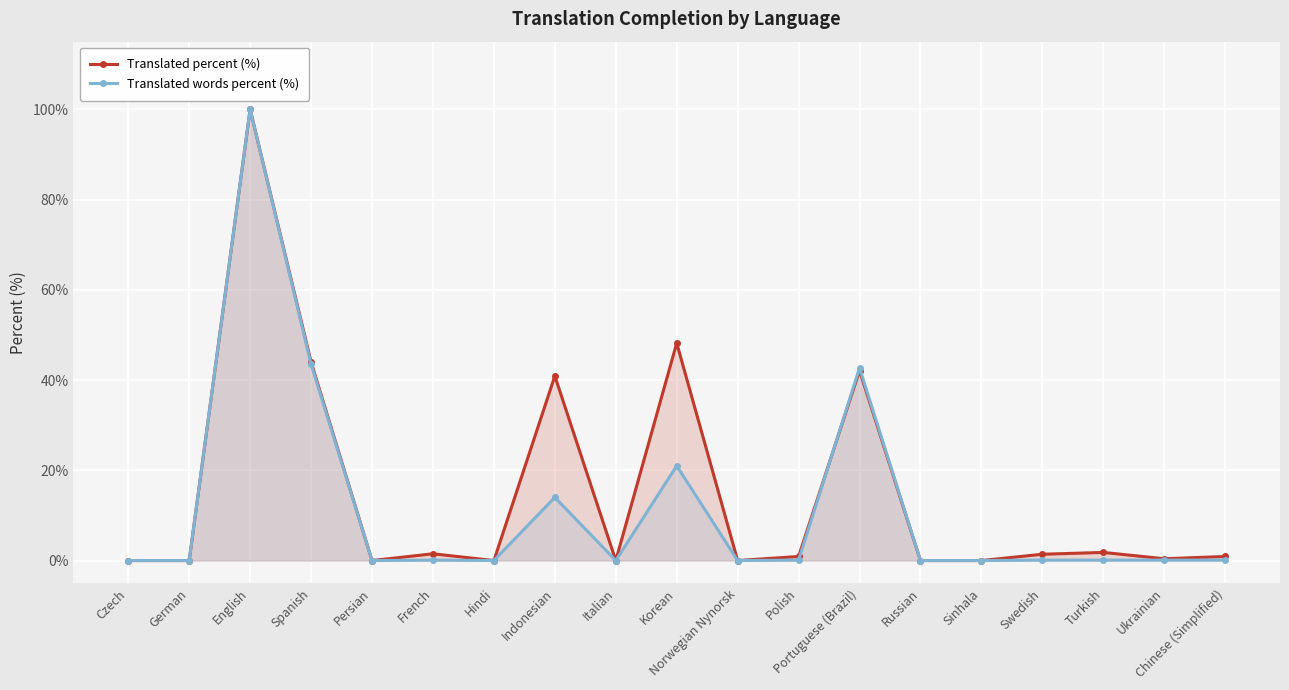

List the series in order of their peak value, highest first.

Translated percent (%), Translated words percent (%)